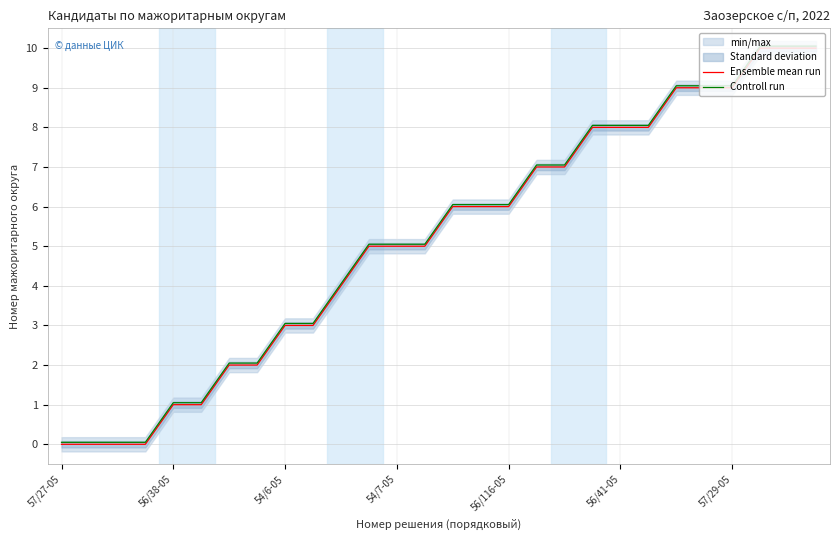

The Controll run series shows 16.1 at 57/29-05. True or false?

False